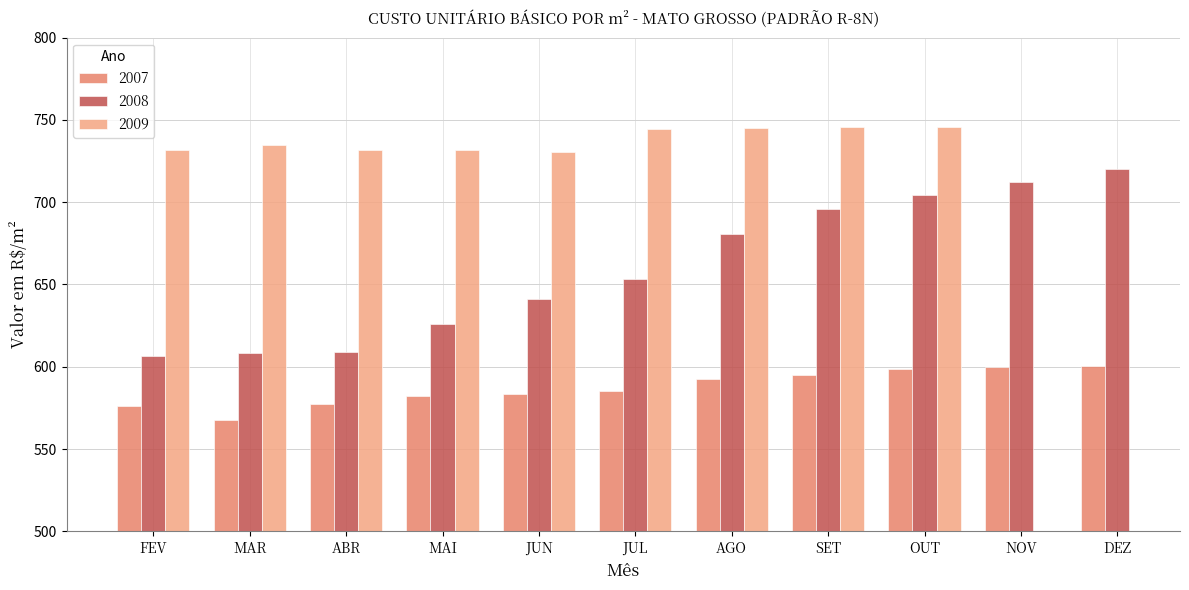

What is the maximum value for 2008?

720.4